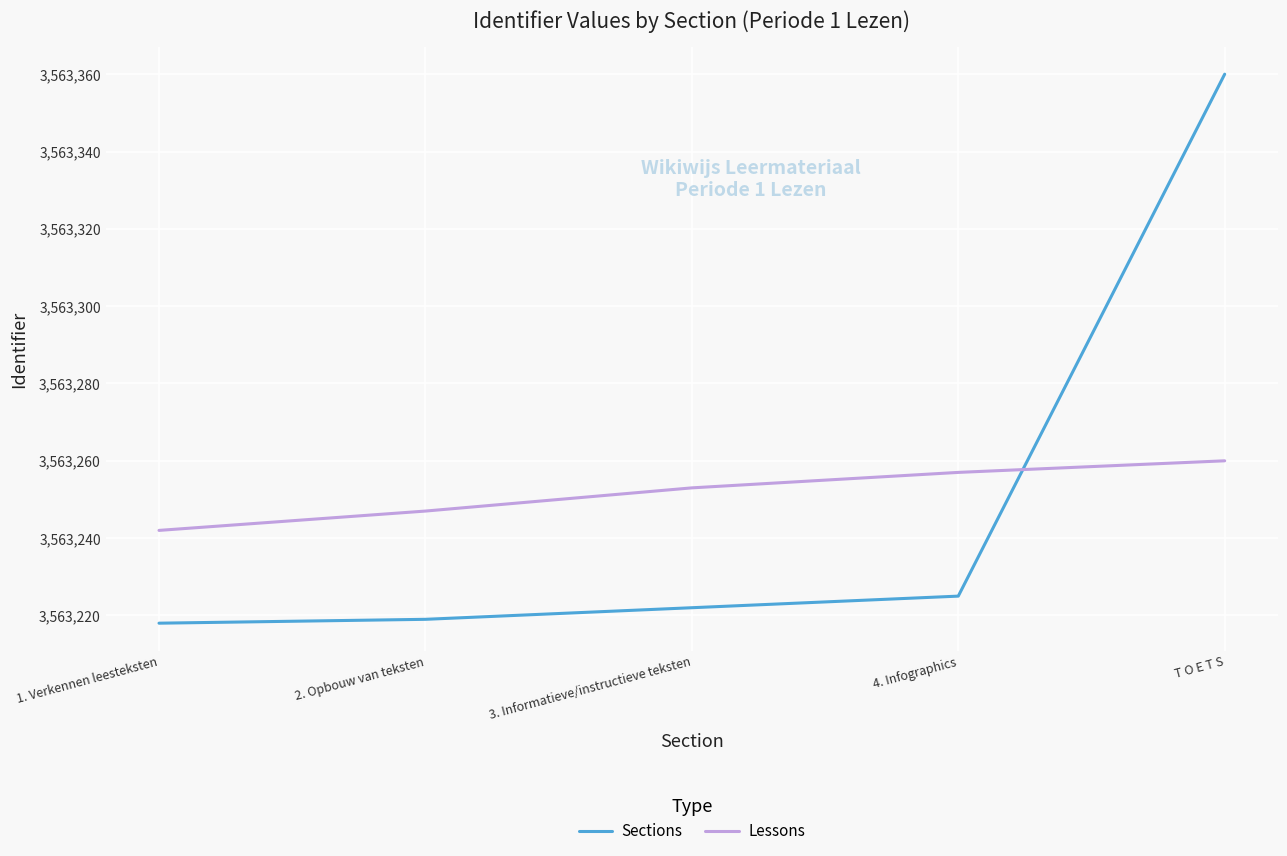

Rank the categories by Lessons value from lowest to highest.

1. Verkennen leesteksten, 2. Opbouw van teksten, 3. Informatieve/instructieve teksten, 4. Infographics, T O E T S